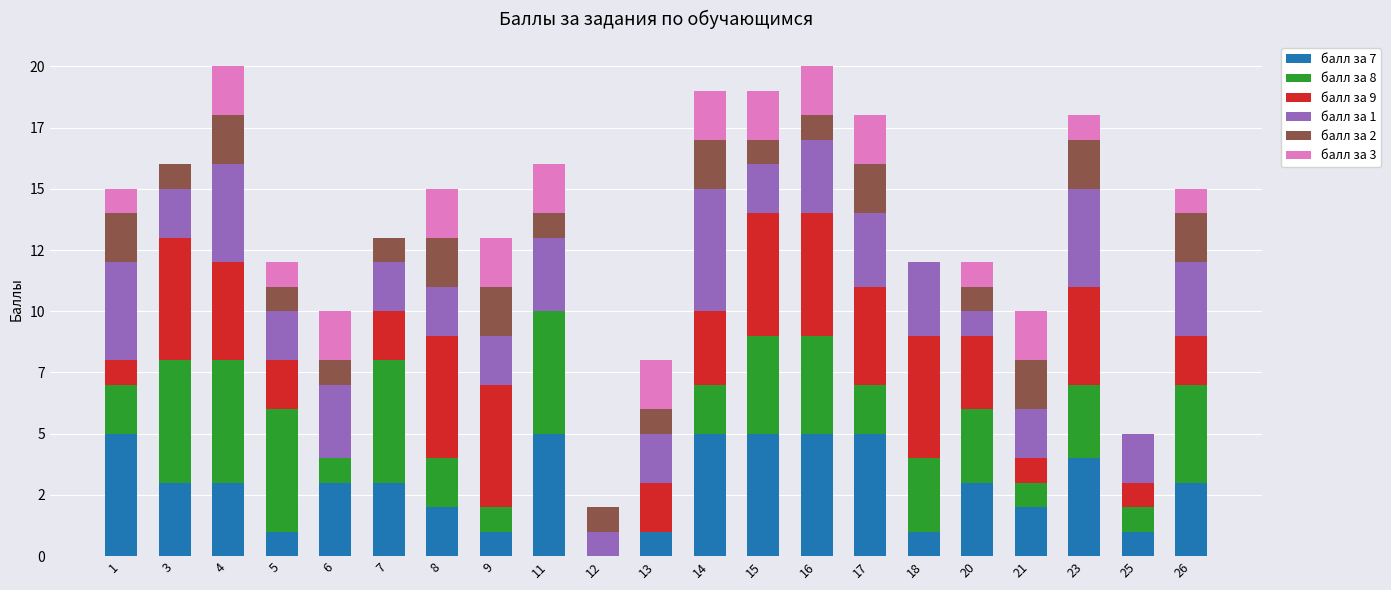

What is the average value of the балл за 3 series?

1